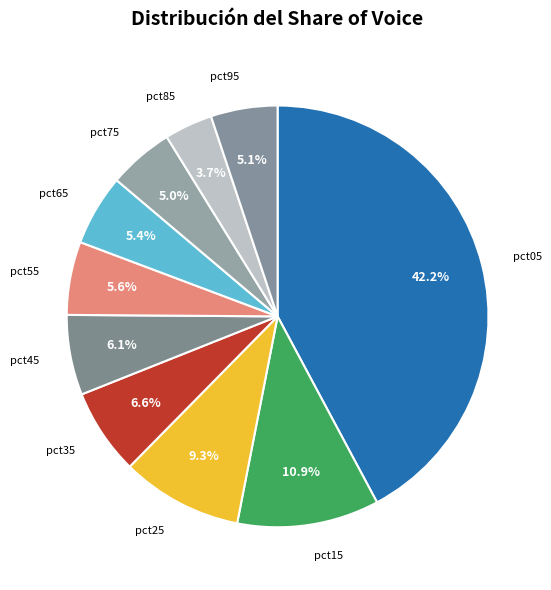

Between pct65 and pct85, which is larger?

pct65